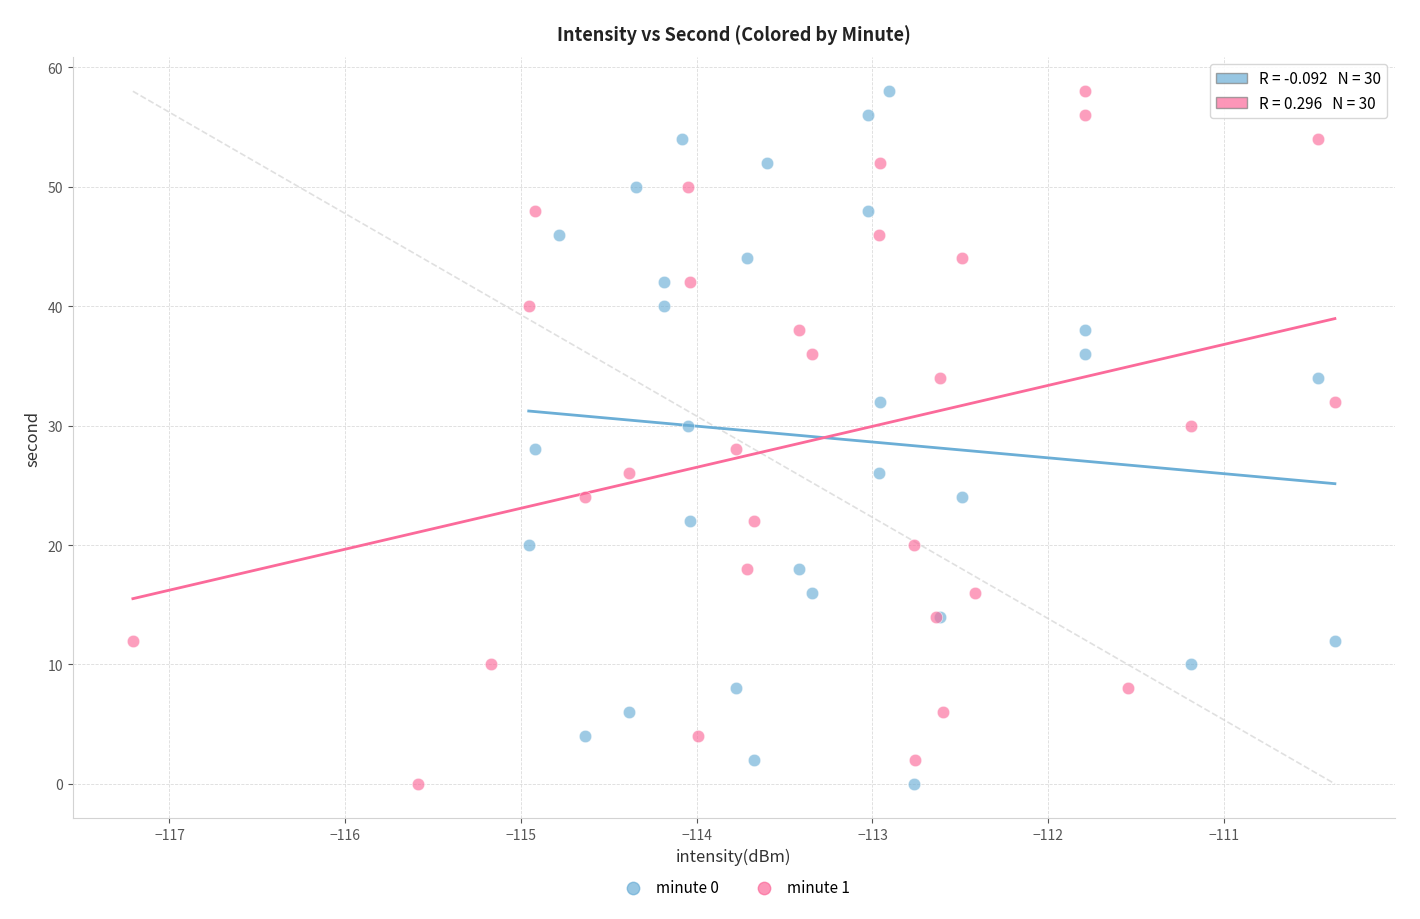

What are all the series names shown in the legend?

minute 0, minute 1